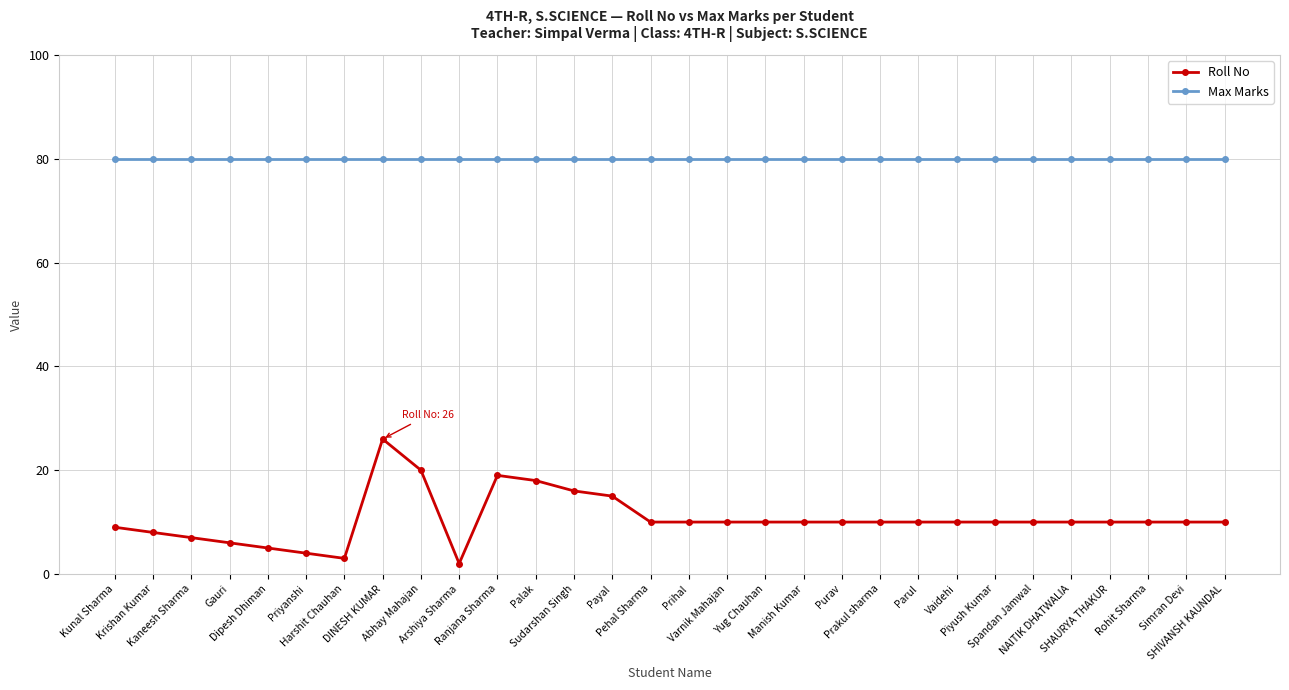

List the series in order of their overall mean, highest first.

Max Marks, Roll No